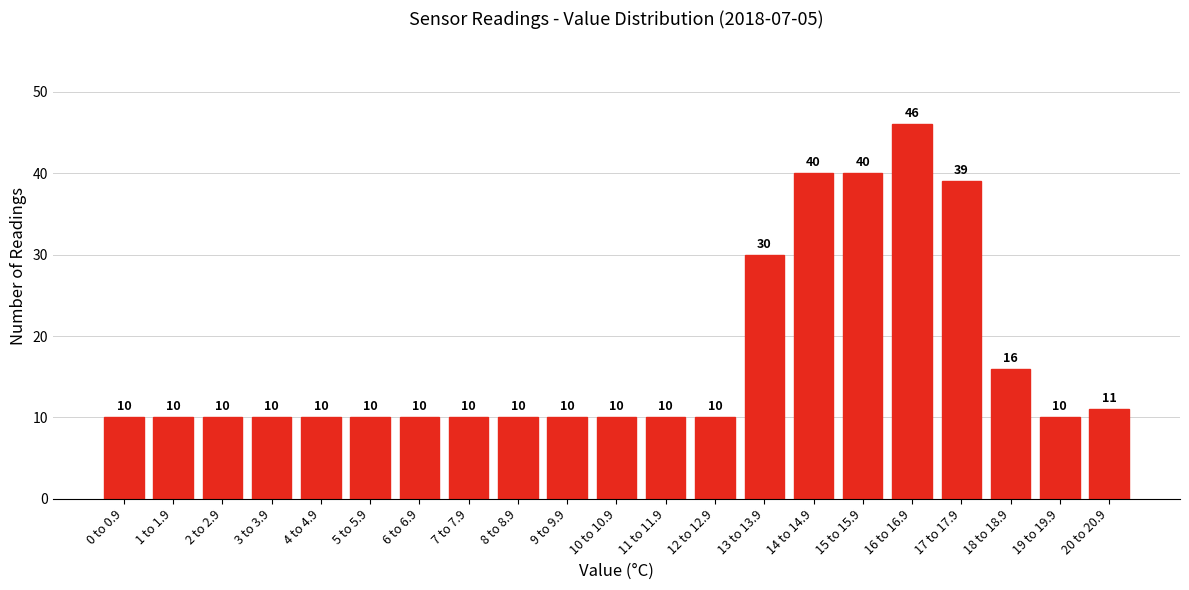

Reading left to right, list all the values displayed in this chart.

10	10	10	10	10	10	10	10	10	10	10	10	10	30	40	40	46	39	16	10	11